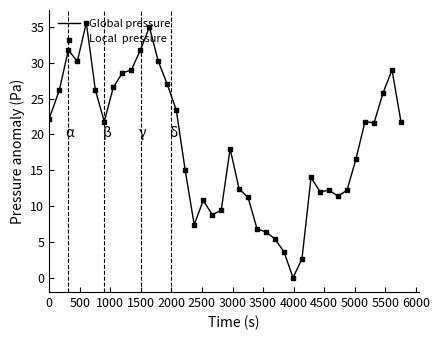

What is the maximum value shown in the chart?

35.6